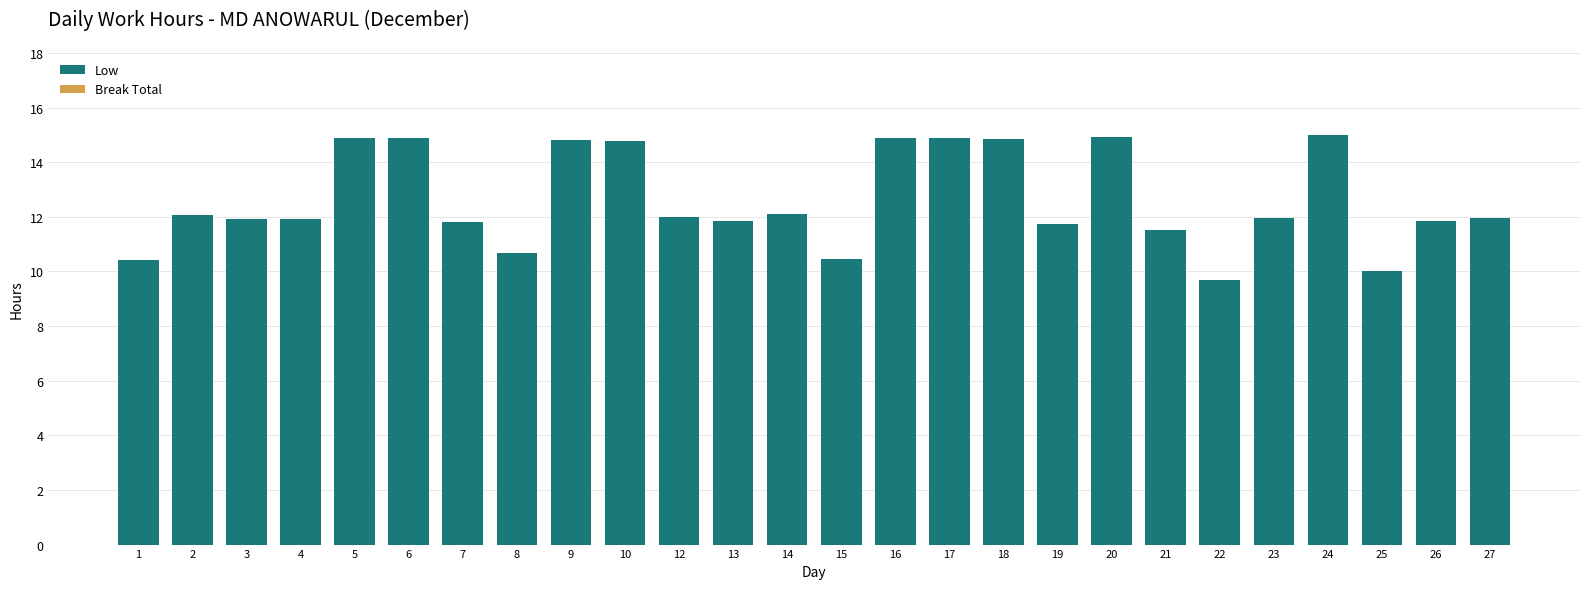

What is the smallest value displayed?

9.7